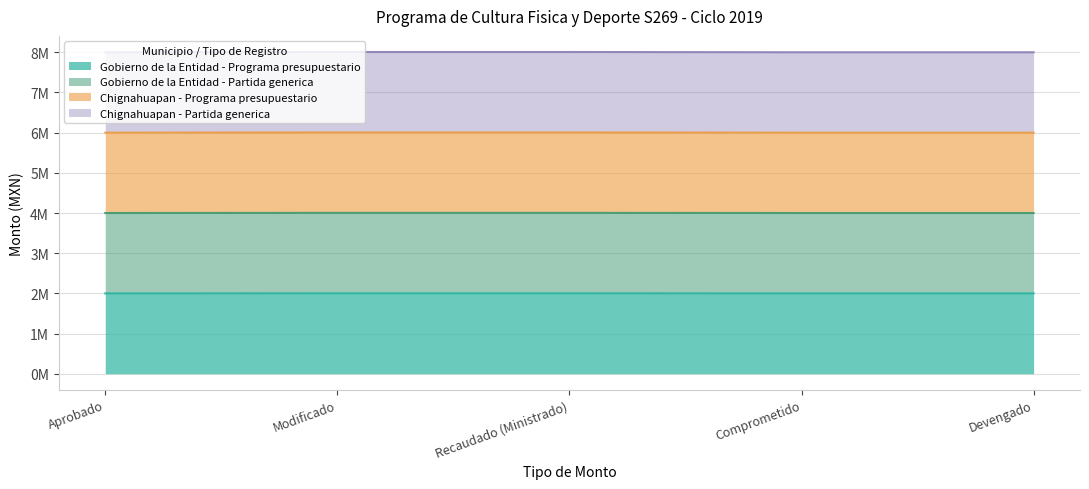

Rank the series at Comprometido from highest to lowest value.

Chignahuapan - Partida generica, Chignahuapan - Programa presupuestario, Gobierno de la Entidad - Partida generica, Gobierno de la Entidad - Programa presupuestario